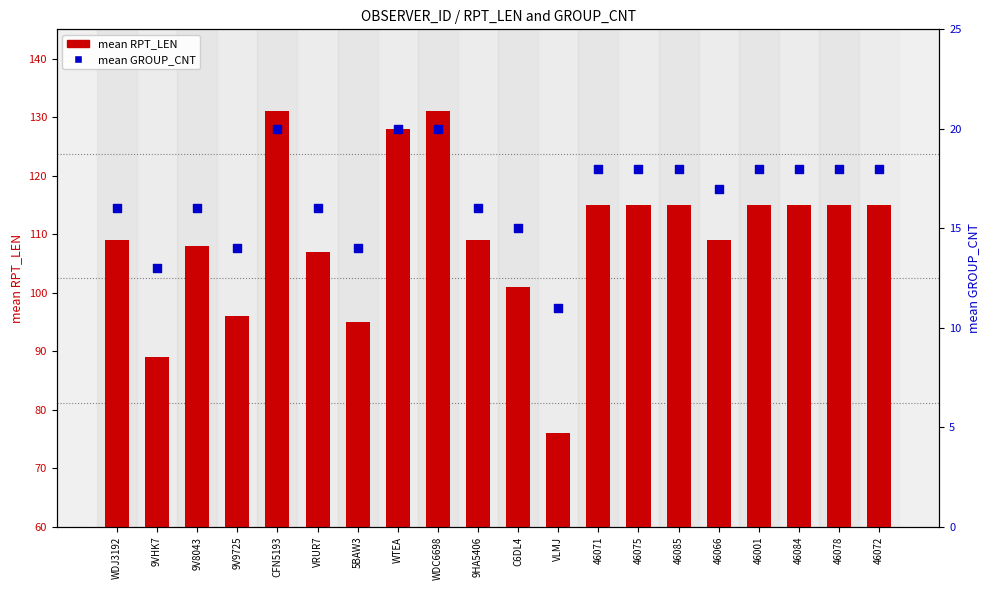

Is the value of mean GROUP_CNT at 46066 greater than the value of mean RPT_LEN at C6DL4?

No